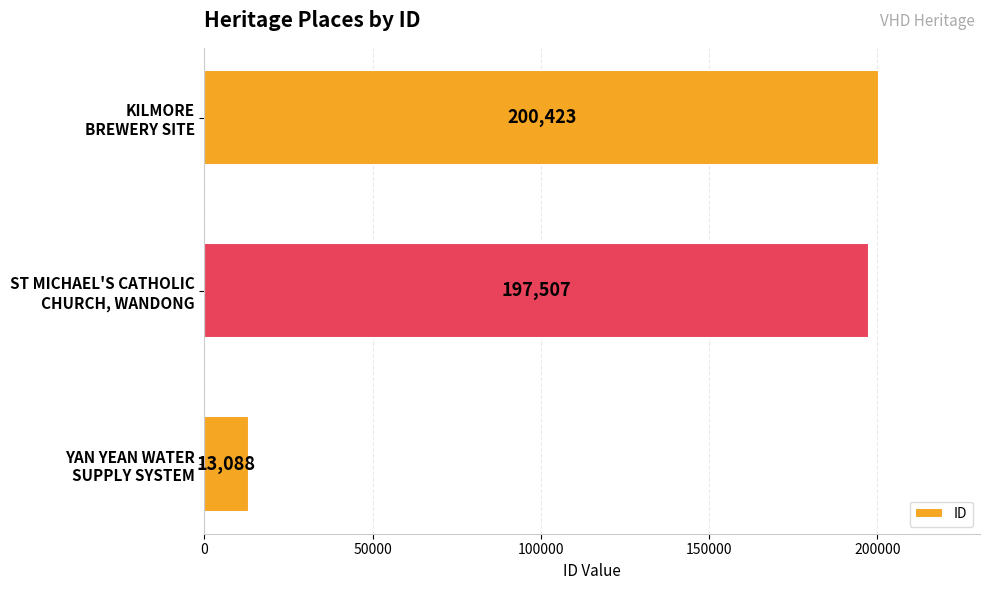

What is the minimum value shown in the chart?

13088